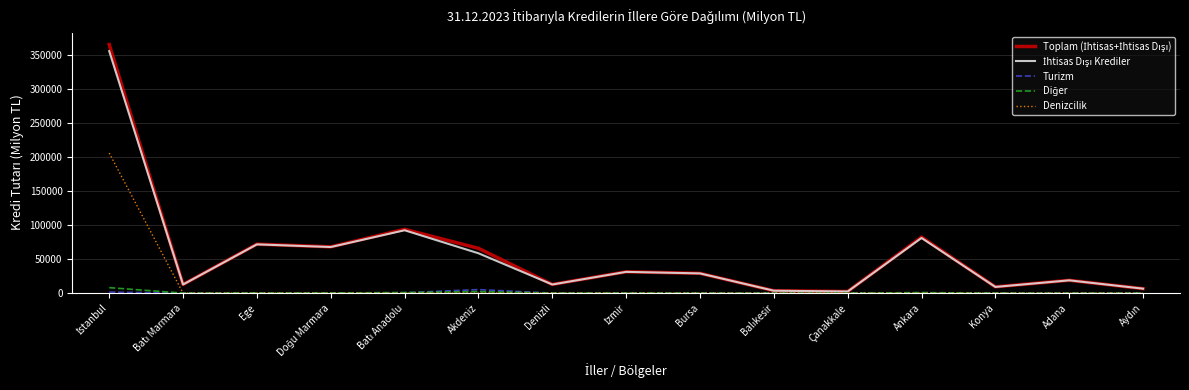

The Denizcilik series shows -71317.5 at Adana. True or false?

False